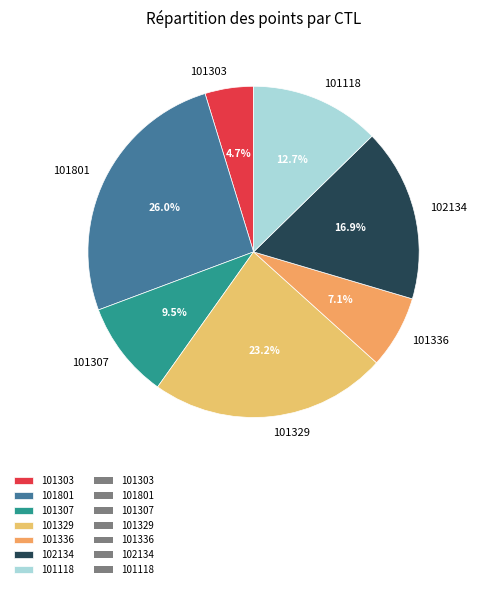

Which slice is the smallest?

101303